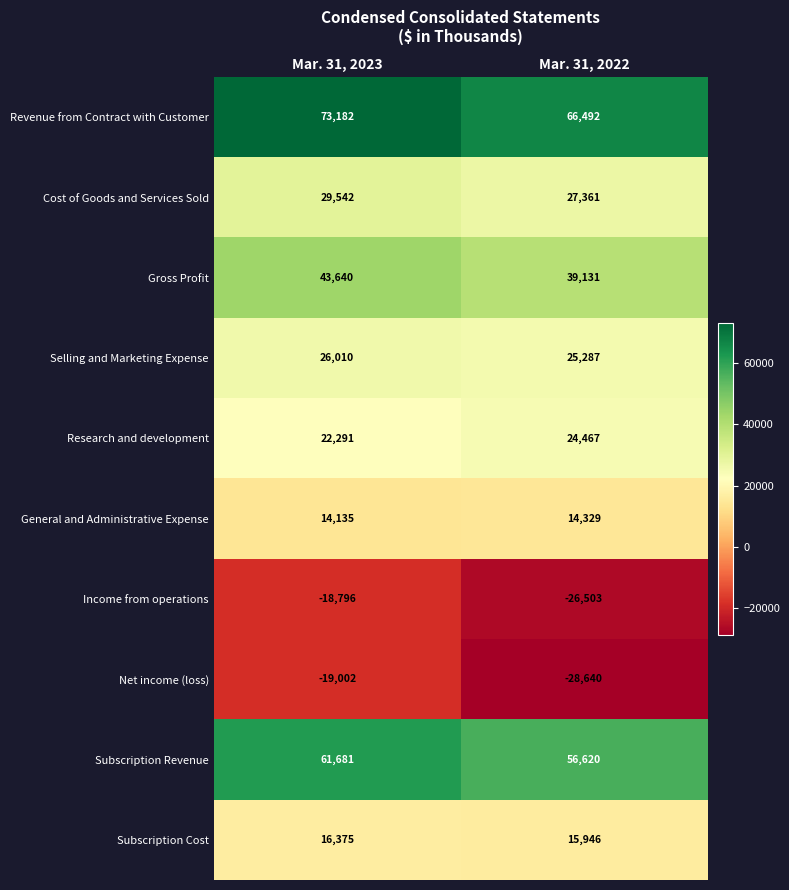

Rank the series at Mar. 31, 2022 from lowest to highest value.

Net income (loss), Income from operations, General and Administrative Expense, Subscription Cost, Research and development, Selling and Marketing Expense, Cost of Goods and Services Sold, Gross Profit, Subscription Revenue, Revenue from Contract with Customer